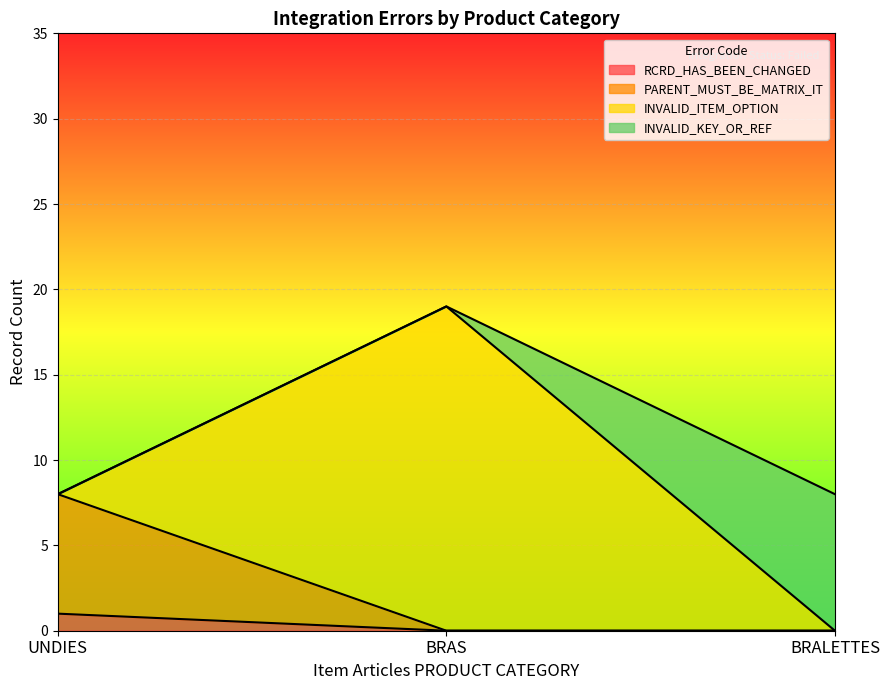

At which category is the sum across all series the highest?

BRAS